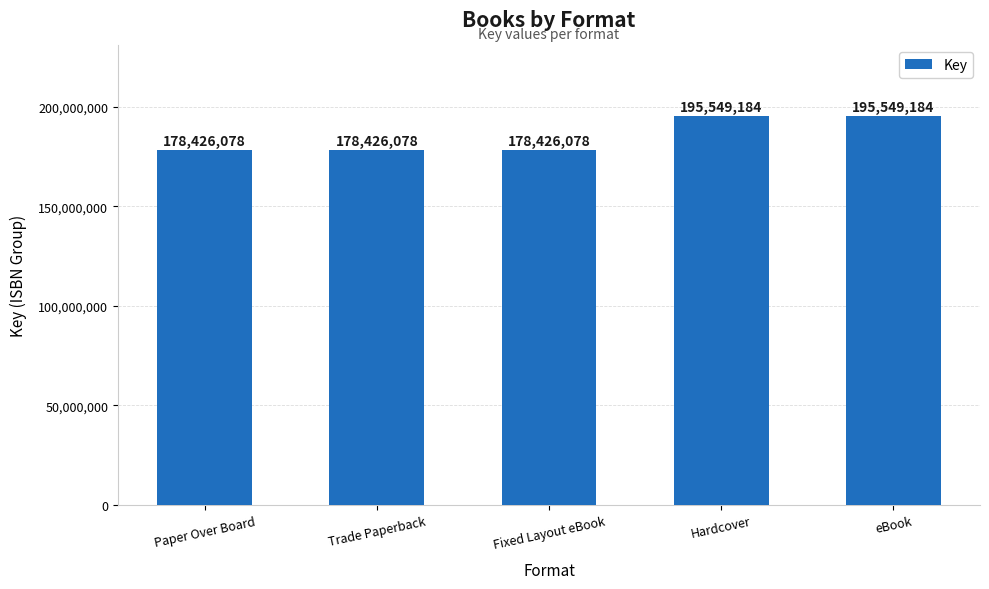

Is it true that the value at Trade Paperback is 300257321?

False